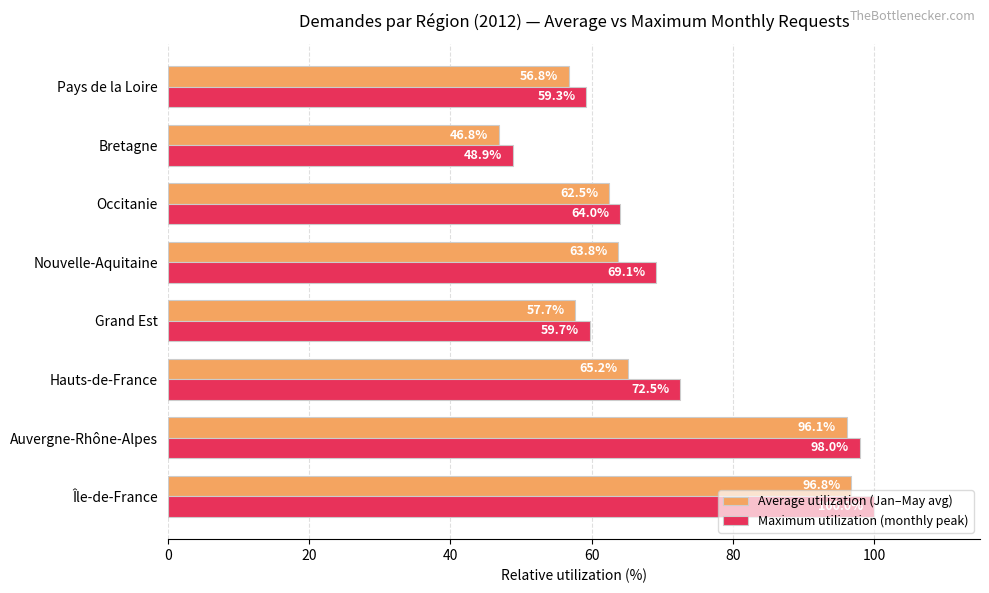

True or false: Average utilization (Jan–May avg) has a value of 52.0 at Auvergne-Rhône-Alpes.

False